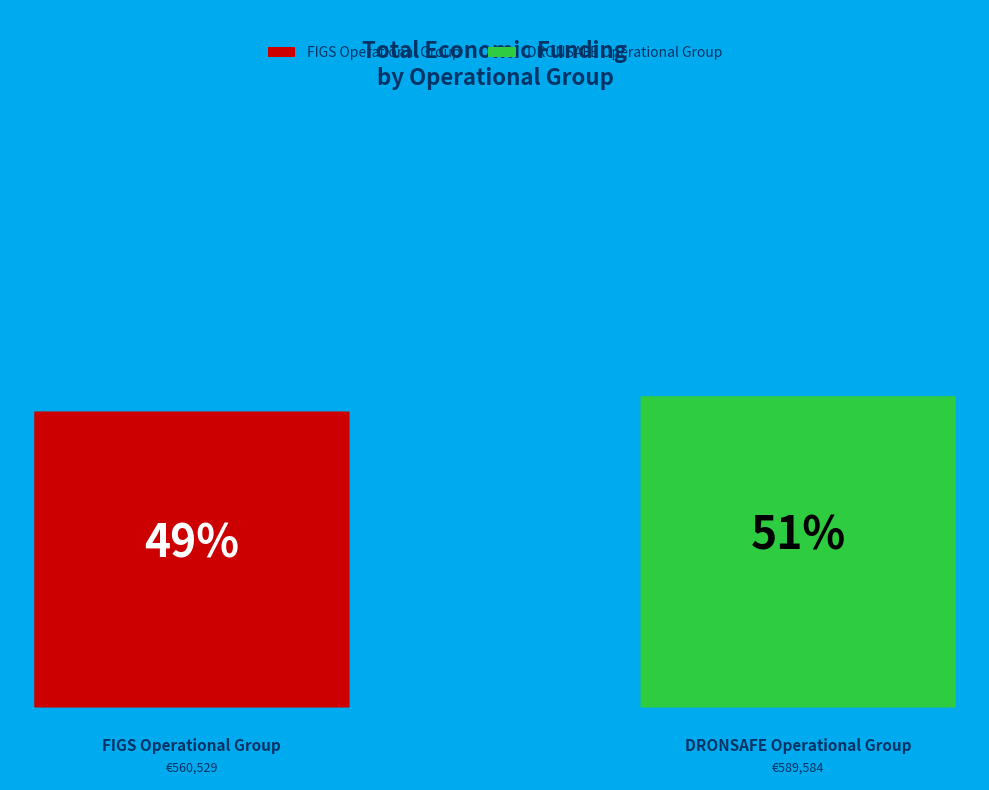

Combined, do FIGS Operational Group and DRONSAFE Operational Group account for over 50%?

Yes